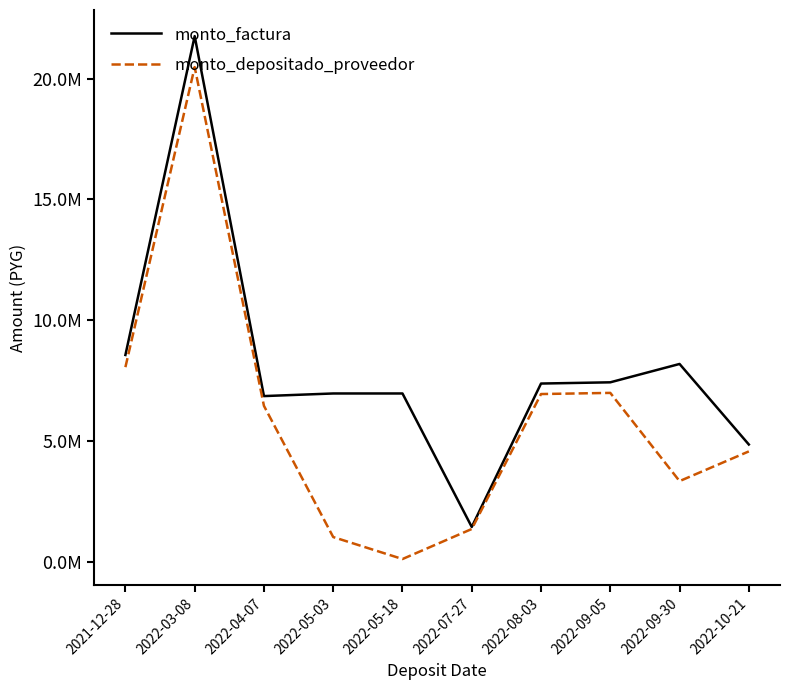

True or false: monto_factura and monto_depositado_proveedor cross at least once.

False